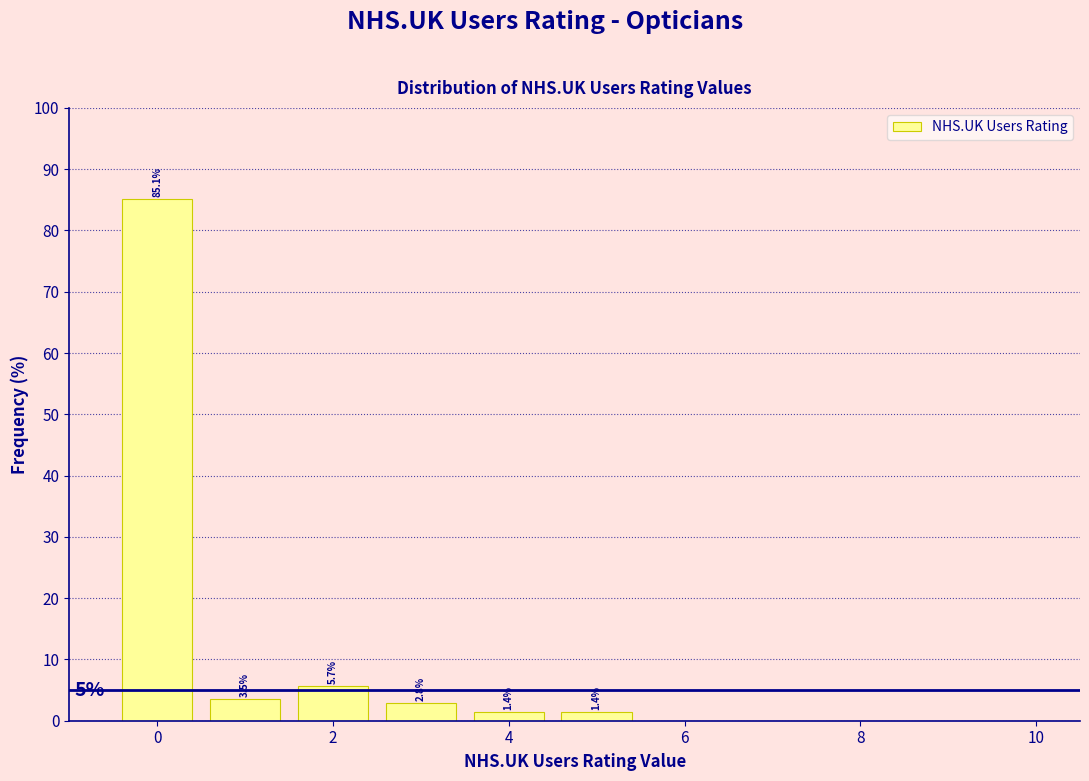

Over which range of the x-axis is the bar tallest?

-0.5 to 0.5